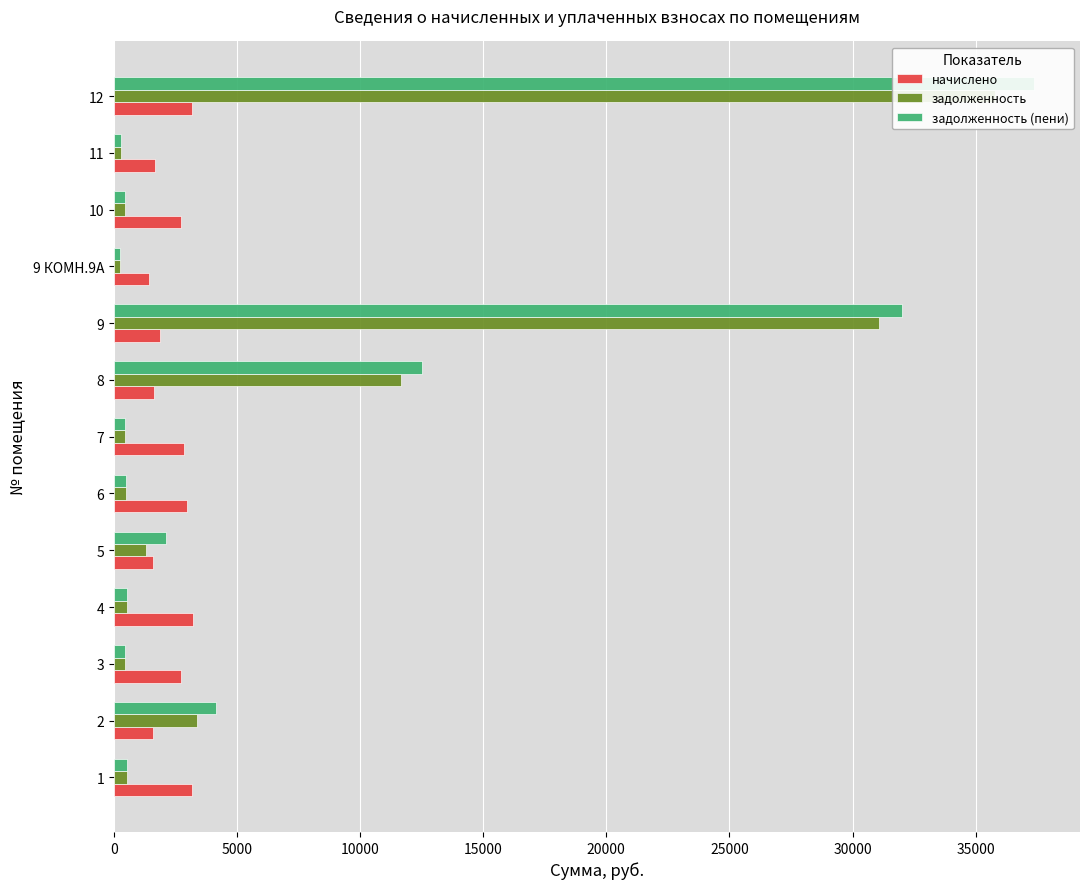

At how many categories does at least one series exceed 534?

13